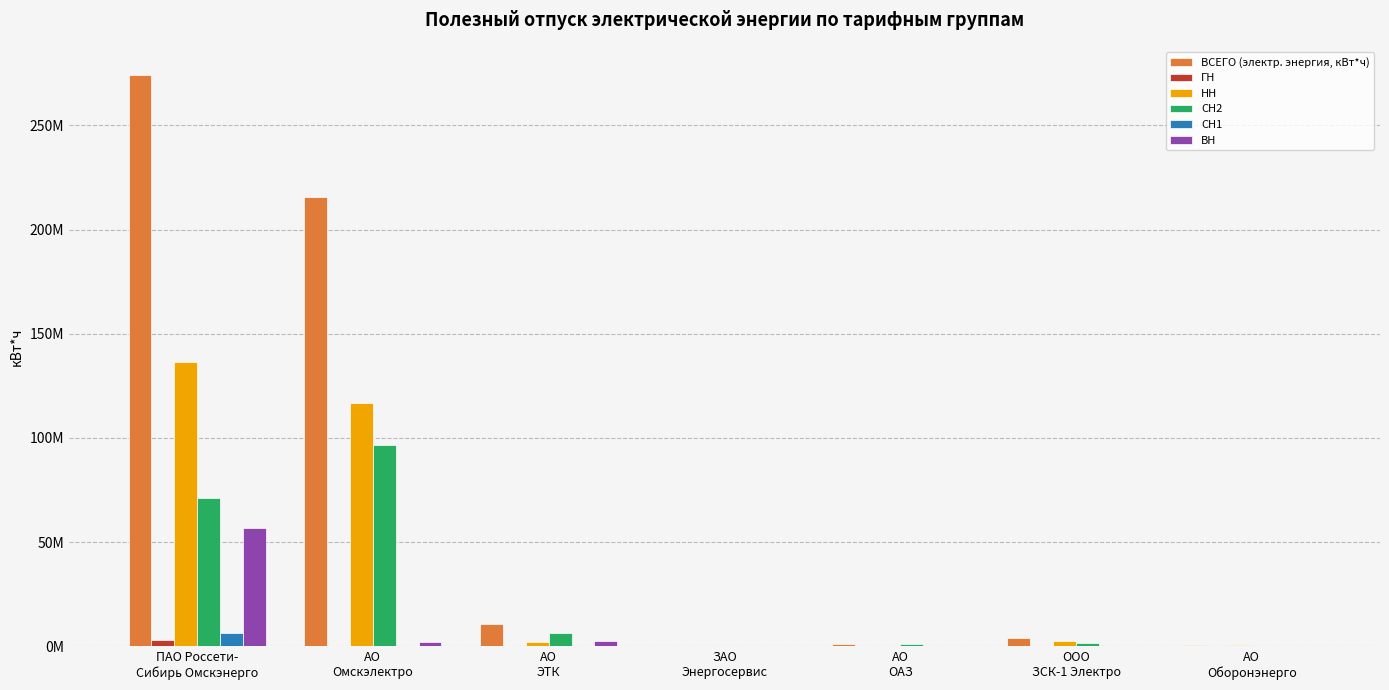

At АО
Оборонэнерго, list the series in order from largest to smallest.

ВСЕГО (электр. энергия, кВт*ч), НН, СН2, ГН, СН1, ВН